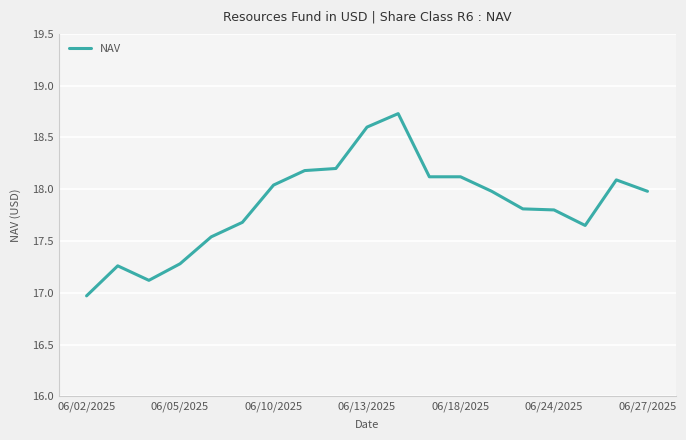

How many lines are shown in the chart?

1